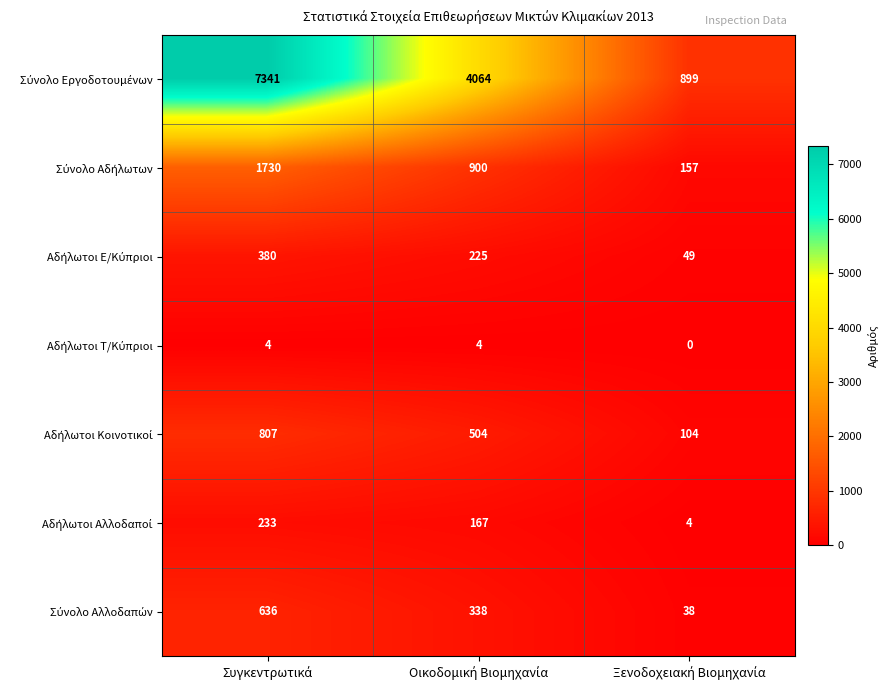

What is the greatest value displayed?

7341